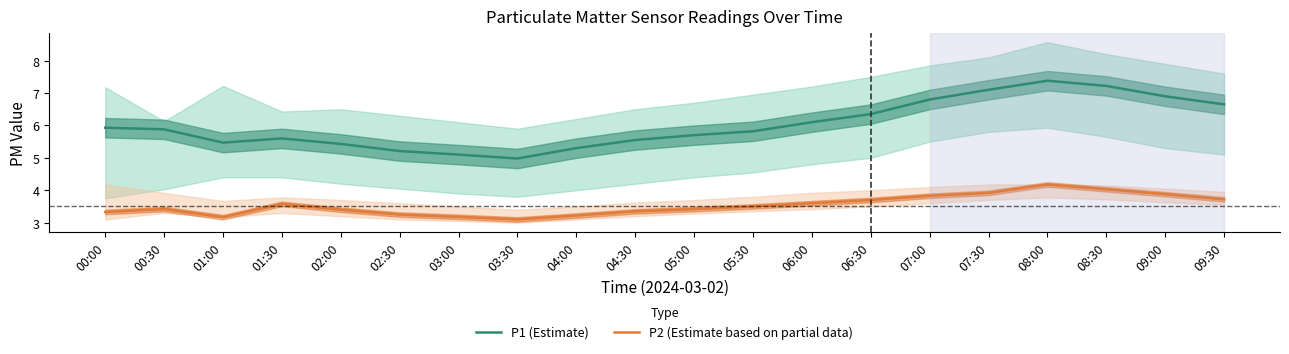

Count the number of data series in this chart.

2